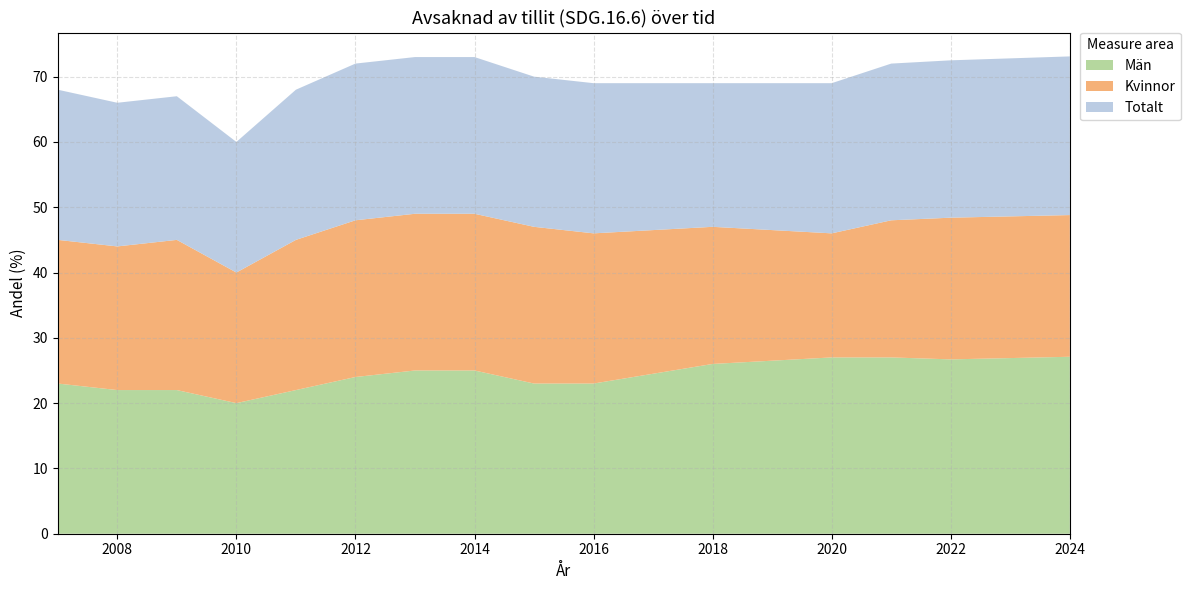

Reading left to right, transcribe all the data shown in this chart.

Män: 2007=23.0	2008=22.0	2009=22.0	2010=20.0	2011=22.0	2012=24.0	2013=25.0	2014=25.0	2015=23.0	2016=23.0	2018=26.0	2020=27.0	2021=27.0	2022=26.7	2024=27.1
Kvinnor: 2007=22.0	2008=22.0	2009=23.0	2010=20.0	2011=23.0	2012=24.0	2013=24.0	2014=24.0	2015=24.0	2016=23.0	2018=21.0	2020=19.0	2021=21.0	2022=21.7	2024=21.7
Totalt: 2007=23.0	2008=22.0	2009=22.0	2010=20.0	2011=23.0	2012=24.0	2013=24.0	2014=24.0	2015=23.0	2016=23.0	2018=22.0	2020=23.0	2021=24.0	2022=24.1	2024=24.3